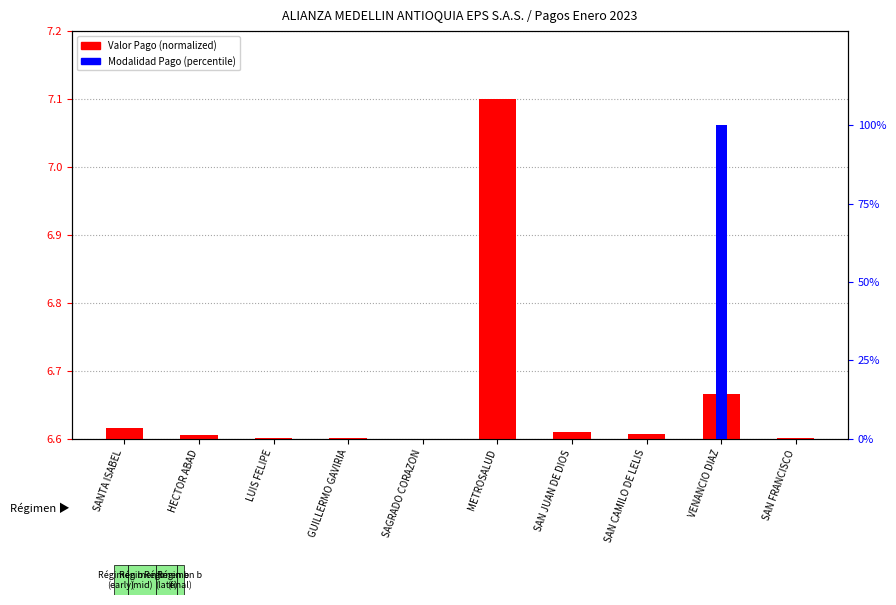

At which category is the sum across all series the highest?

VENANCIO DIAZ